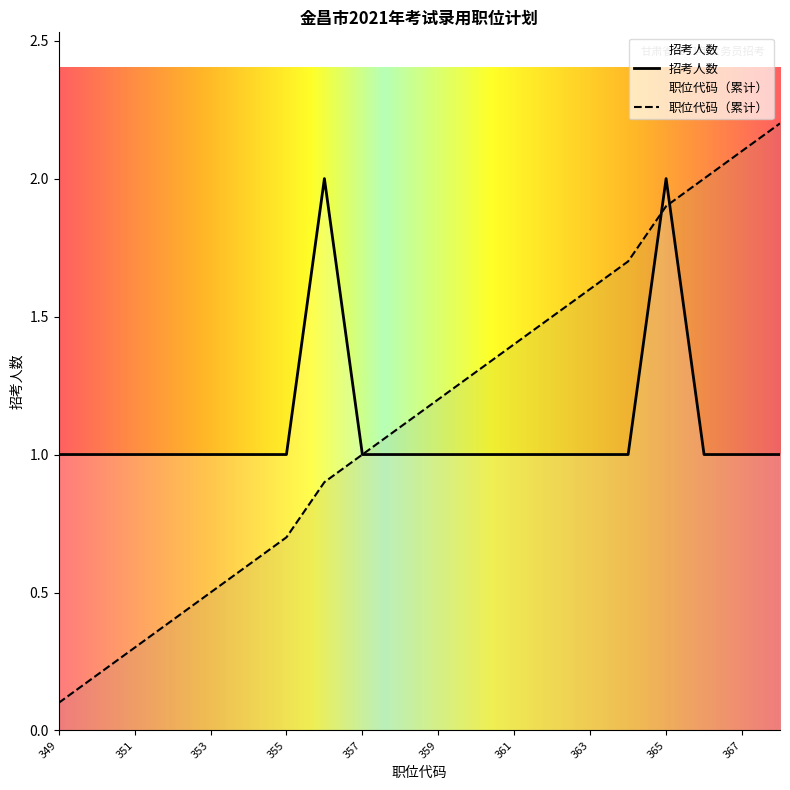

Reading left to right, extract all data points from this chart.

职位代码: 0.1	0.2	0.3	0.4	0.5	0.6	0.7	0.9	1.0	1.1	1.2	1.3	1.4	1.5	1.6	1.7	1.9	2.0	2.1	2.2
招考人数: 1.0	1.0	1.0	1.0	1.0	1.0	1.0	2.0	1.0	1.0	1.0	1.0	1.0	1.0	1.0	1.0	2.0	1.0	1.0	1.0